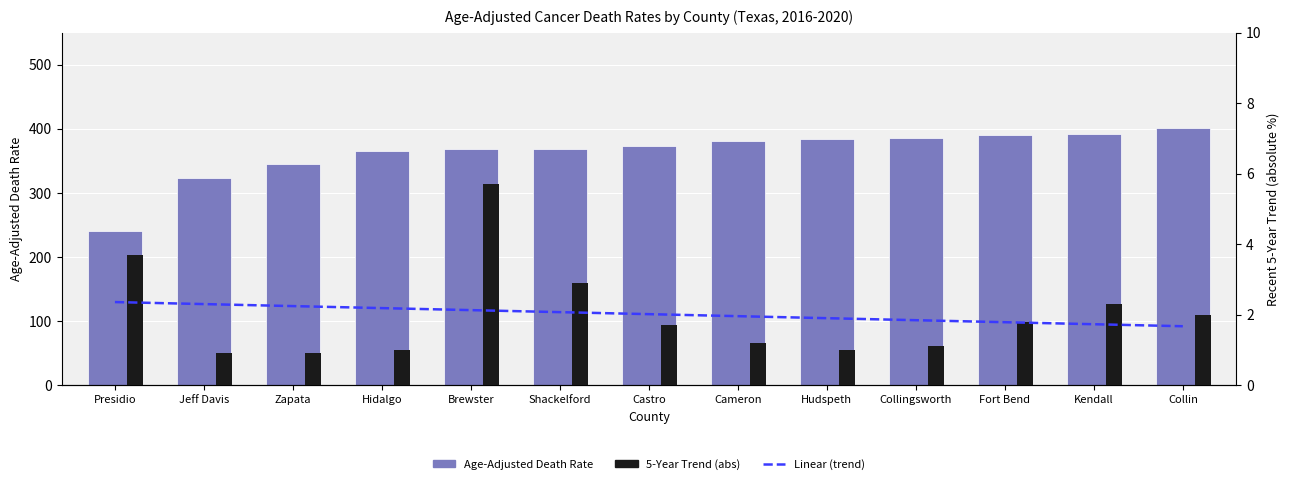

The value at Shackelford is 369.2. True or false?

True